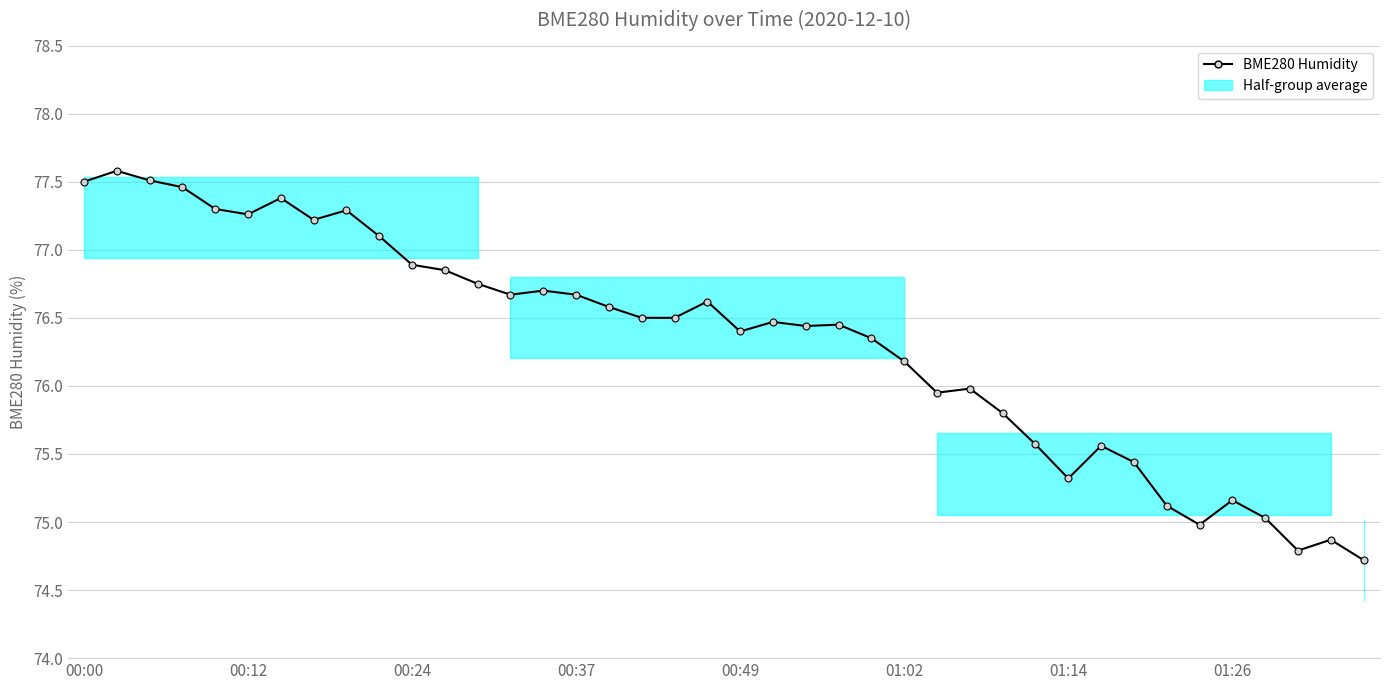

Reading right to left, what are all the values shown in this chart?

74.7	74.9	74.8	75.0	75.2	75.0	75.1	75.4	75.6	75.3	75.6	75.8	76.0	76.0	76.2	76.3	76.5	76.4	76.5	76.4	76.6	76.5	76.5	76.6	76.7	76.7	76.7	76.8	76.8	76.9	77.1	77.3	77.2	77.4	77.3	77.3	77.5	77.5	77.6	77.5